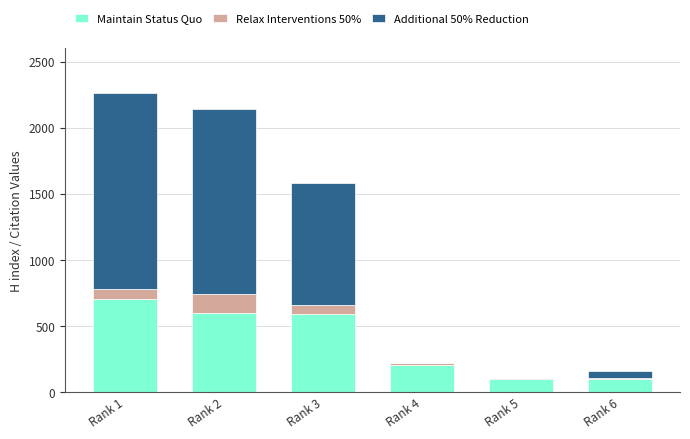

What is the sum of all Maintain Status Quo values?

2308